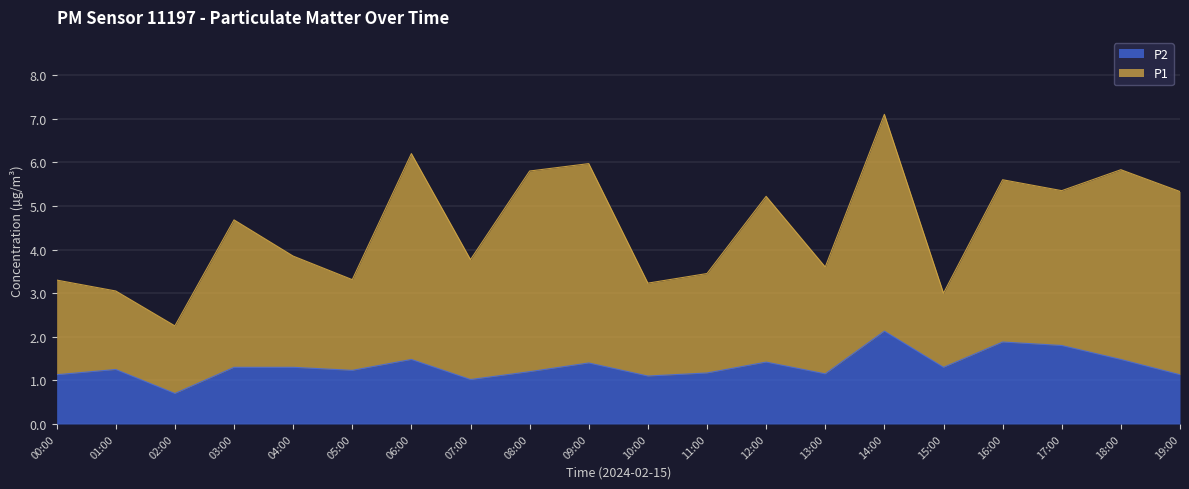

What is the label of the 7th point from the left?

06:00